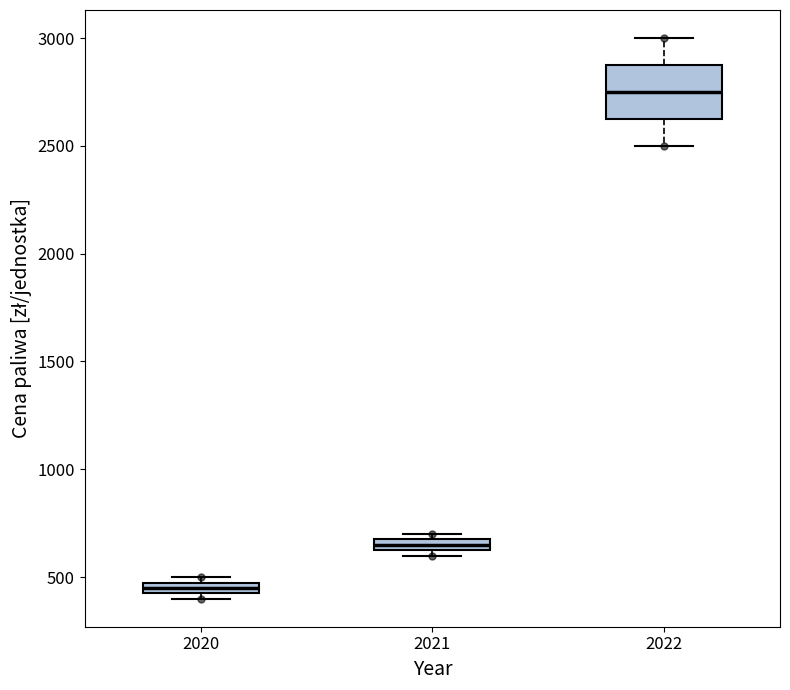

Where is the lower edge of the box at x = 2021 on the y-axis? The values are not printed on the chart, so give them approximately, as read against the axis.

650